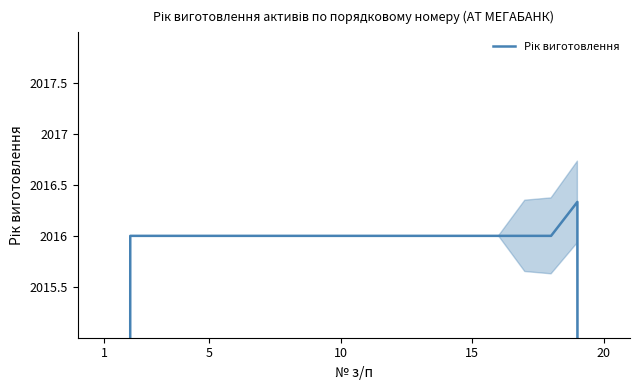

What is the minimum value shown in the chart?

1344.0